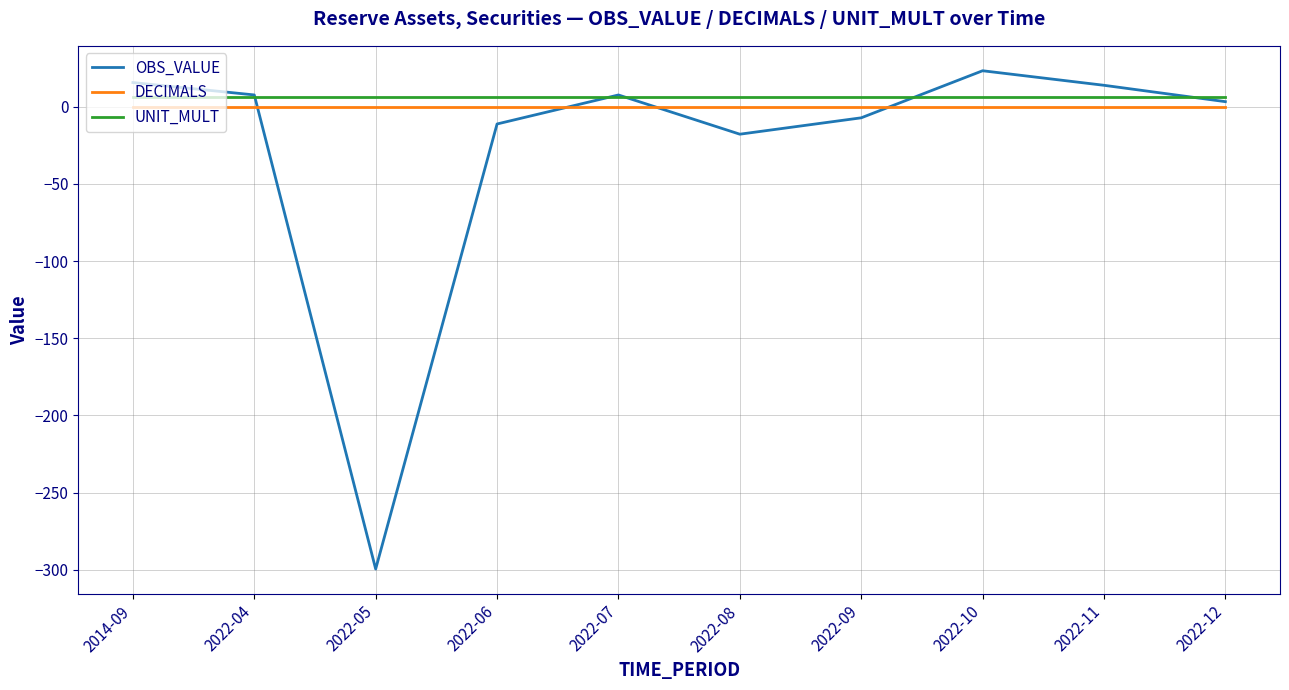

What is the sum of the OBS_VALUE values at 2022-09 and 2022-07?

0.3